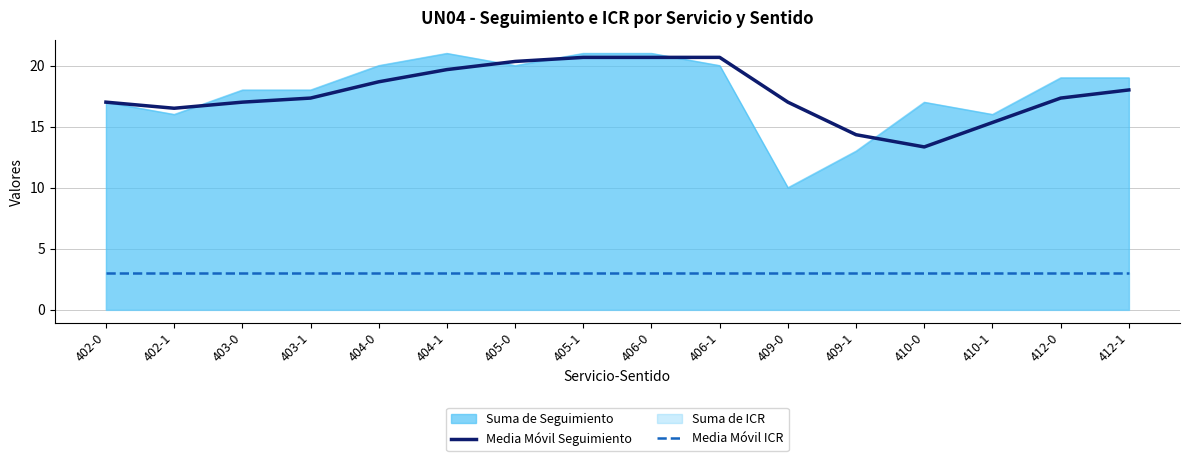

At which category does the chart reach its minimum across all series?

402-0